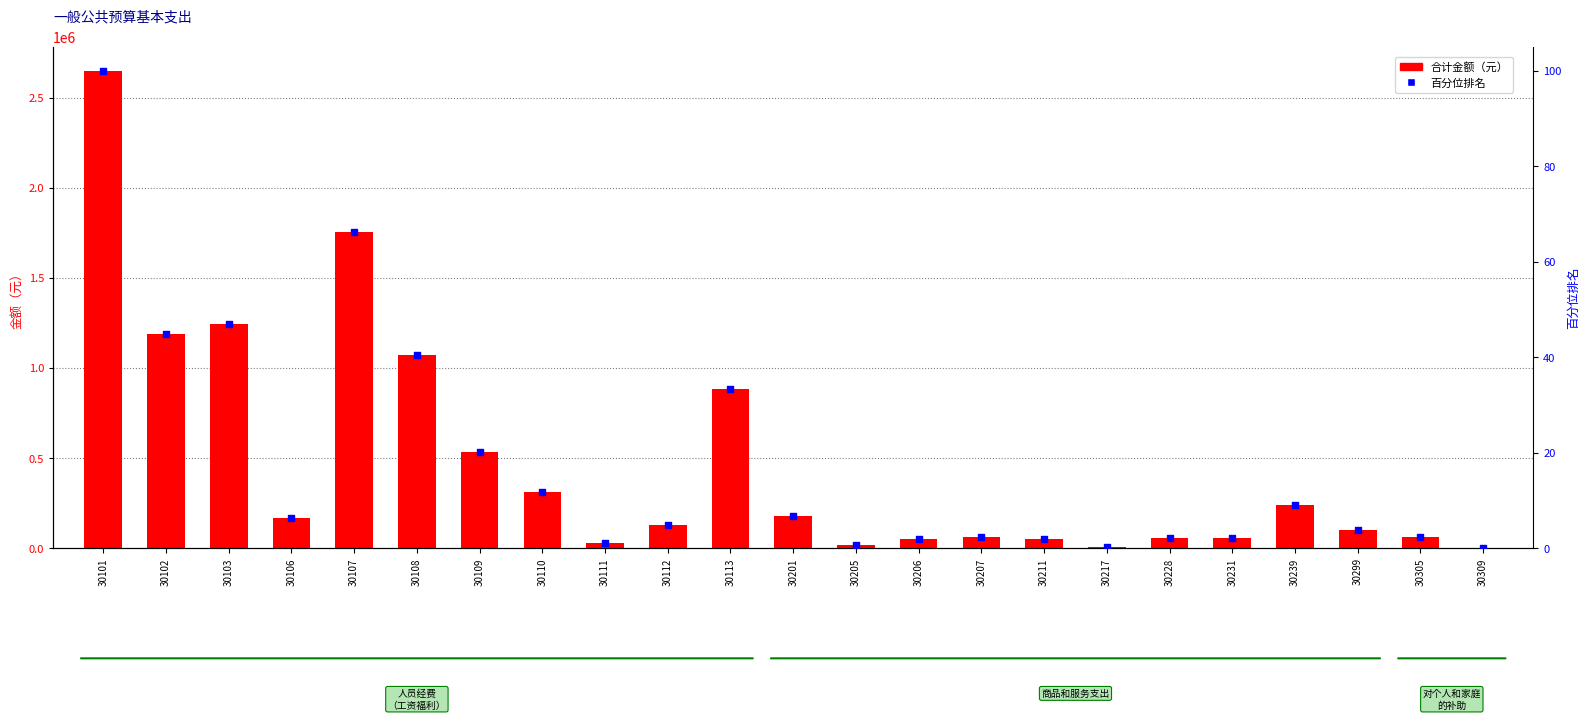

Is the value of 百分位排名 at 30211 greater than the value of 合计金额 at 30113?

No